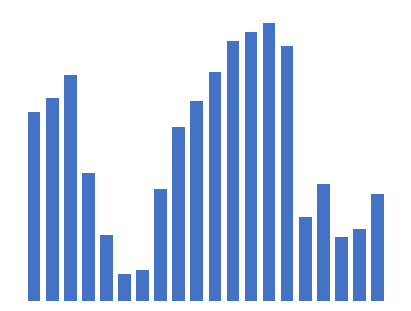

Rank the categories by value from lowest to highest.

5, 6, 17, 4, 18, 15, 19, 7, 16, 3, 8, 0, 9, 1, 2, 10, 14, 11, 12, 13